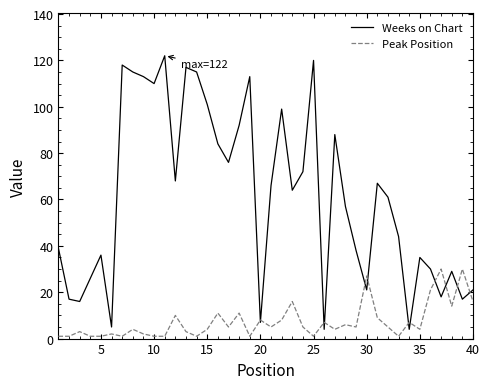

What is the maximum value shown in the chart?

122